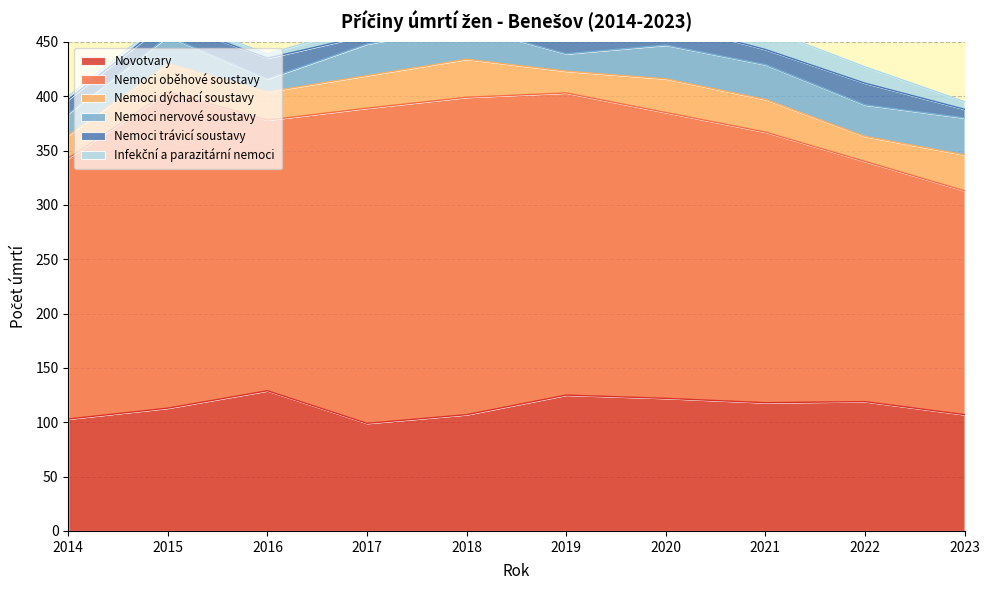

The Nemoci nervové soustavy series shows 20 at 2014. True or false?

True